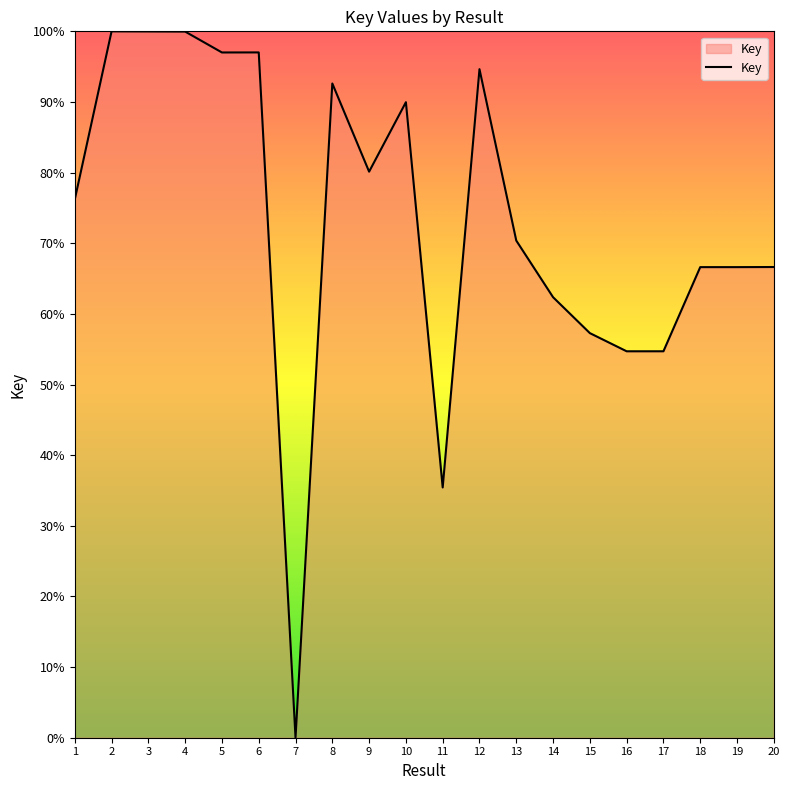

Does the chart have visible grid lines?

No